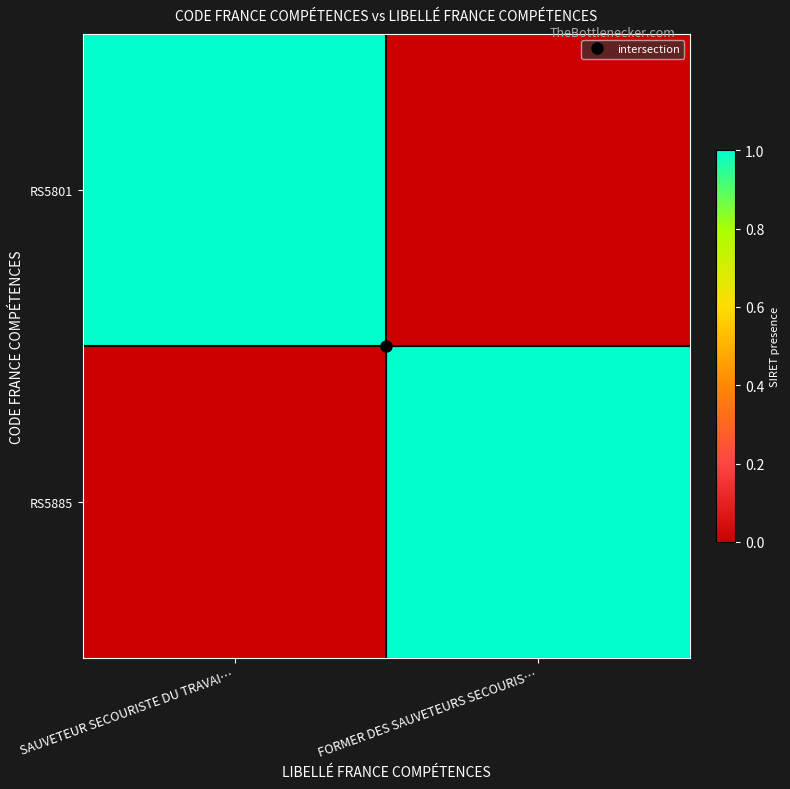

List the series in order of their peak value, highest first.

RS5801, RS5885